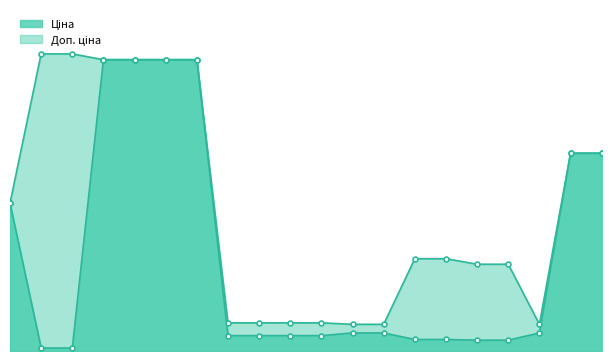

What position from the left is 247132181?

2